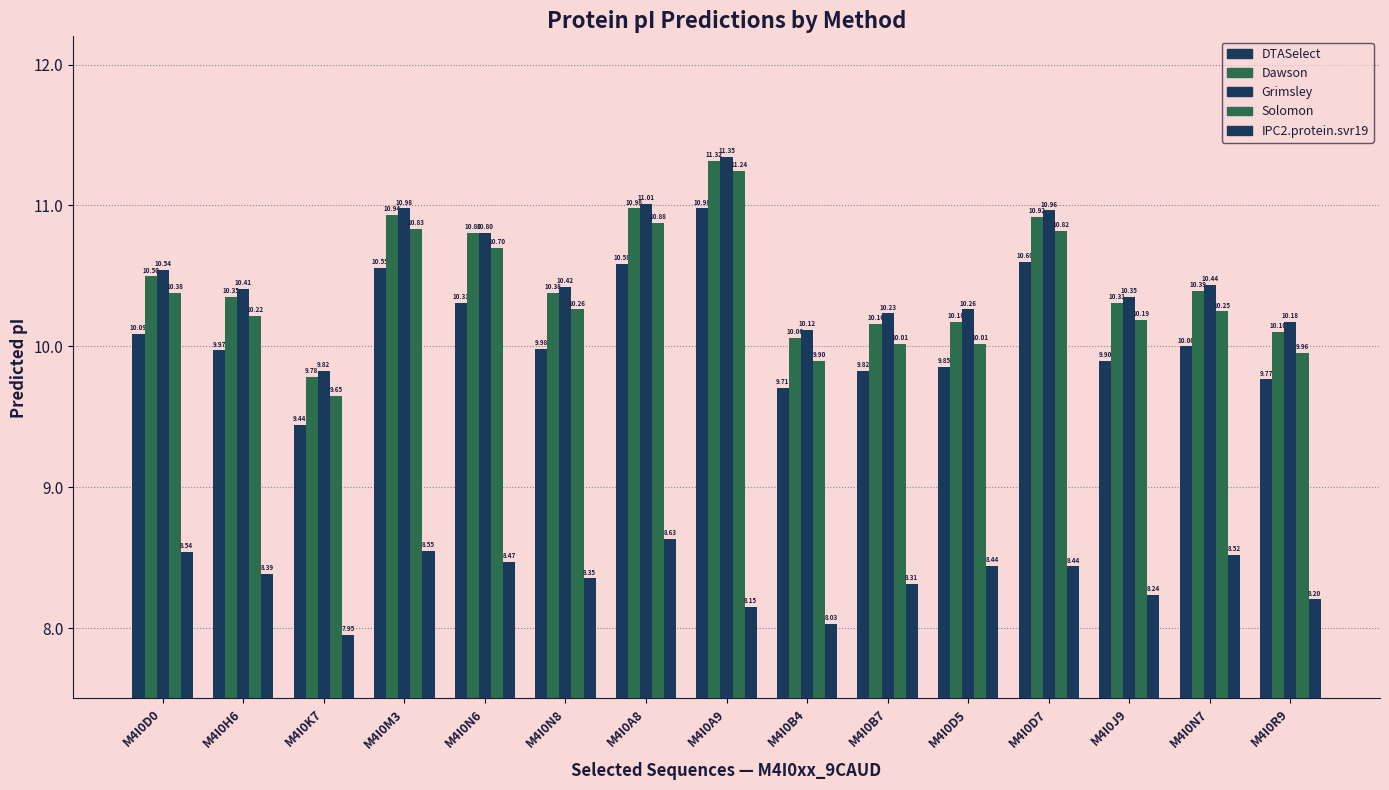

What is the highest value of the Grimsley series?

11.3